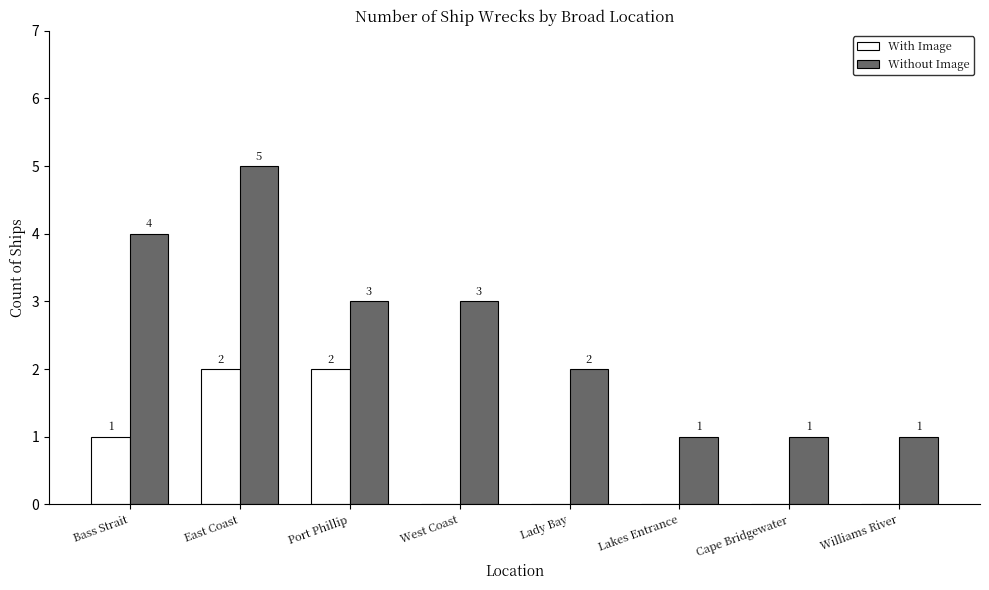

True or false: With Image has a value of -1 at West Coast.

False